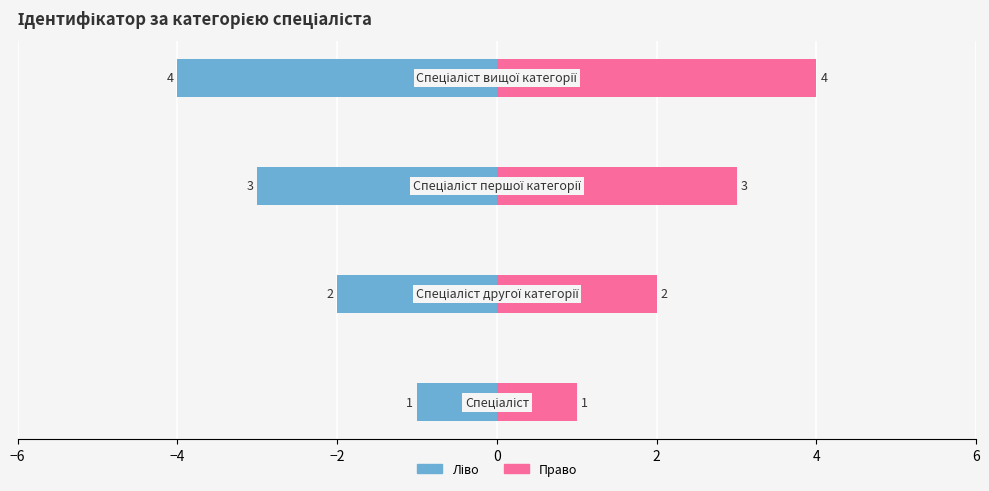

Reading left to right, transcribe all the data shown in this chart.

Ідентифікатор (ліво): −6=-1	−4=-2	−2=-3	0=-4
Ідентифікатор (право): −6=1	−4=2	−2=3	0=4